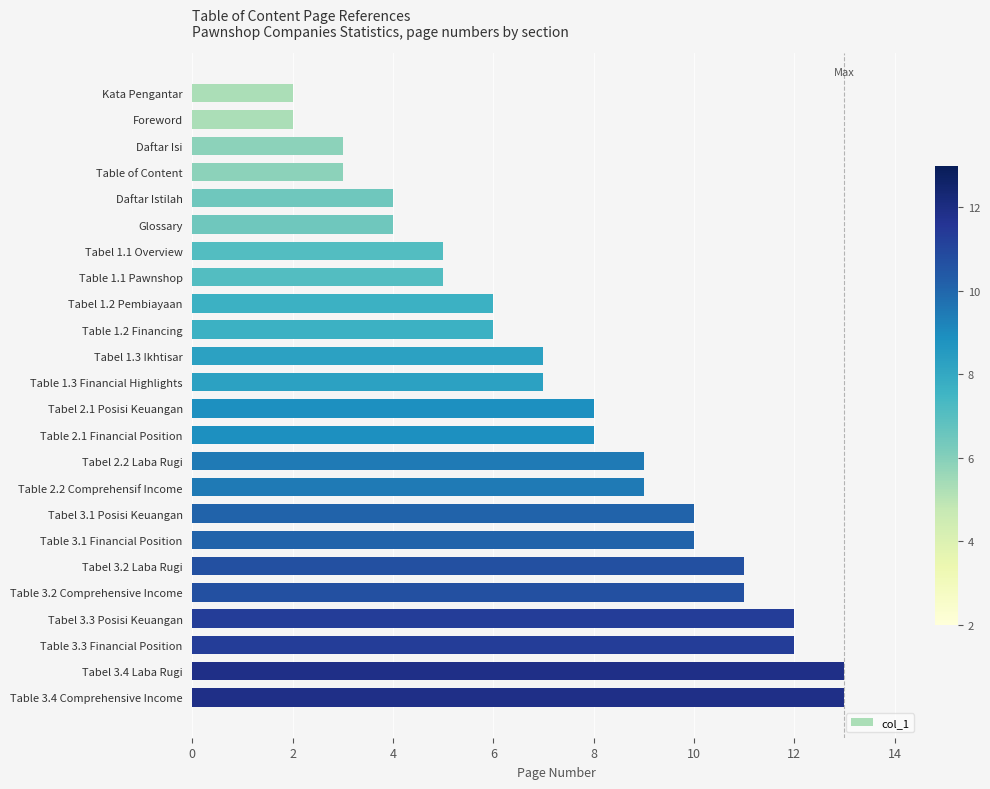

What is the maximum value shown in the chart?

13